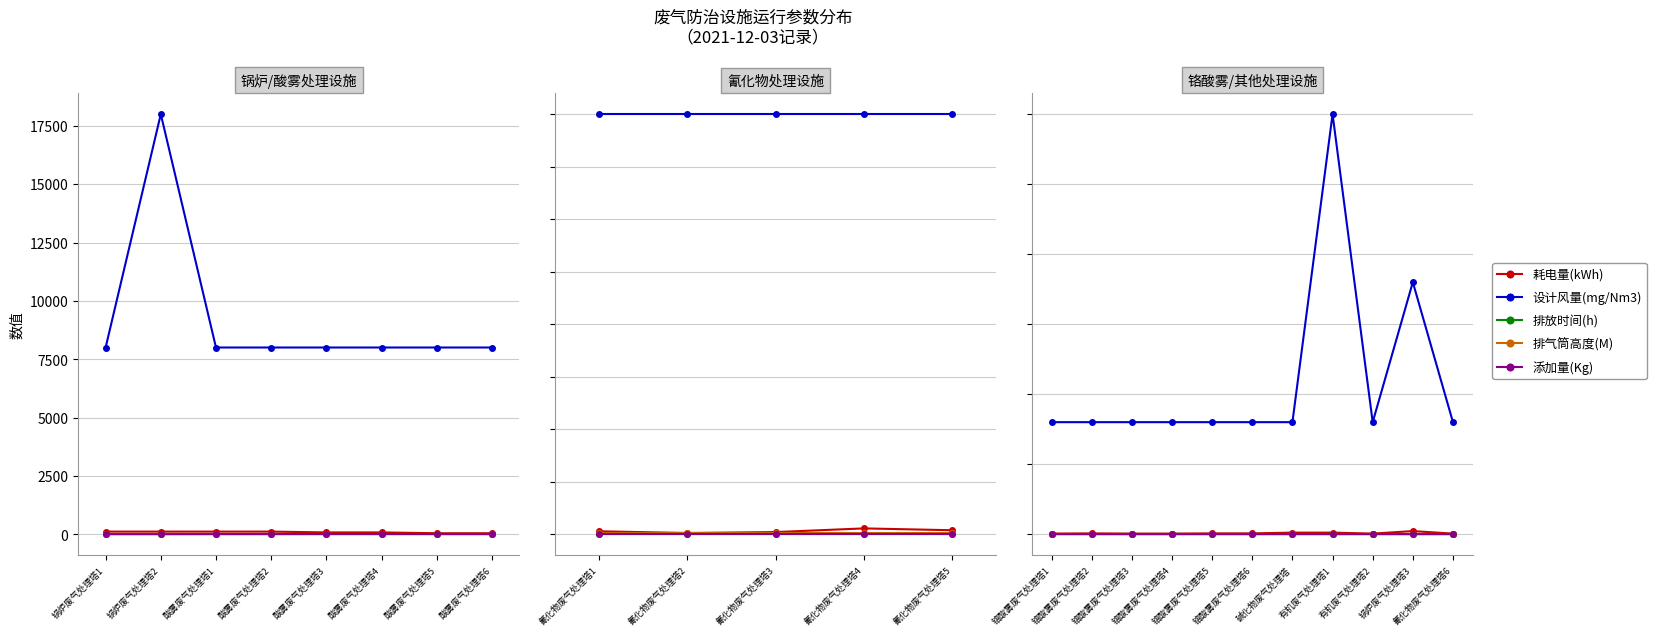

Rank the series at 氰化物废气处理塔6 from lowest to highest value.

添加量(Kg), 排放时间(h), 排气筒高度(M), 耗电量(kWh), 设计风量(mg/Nm3)